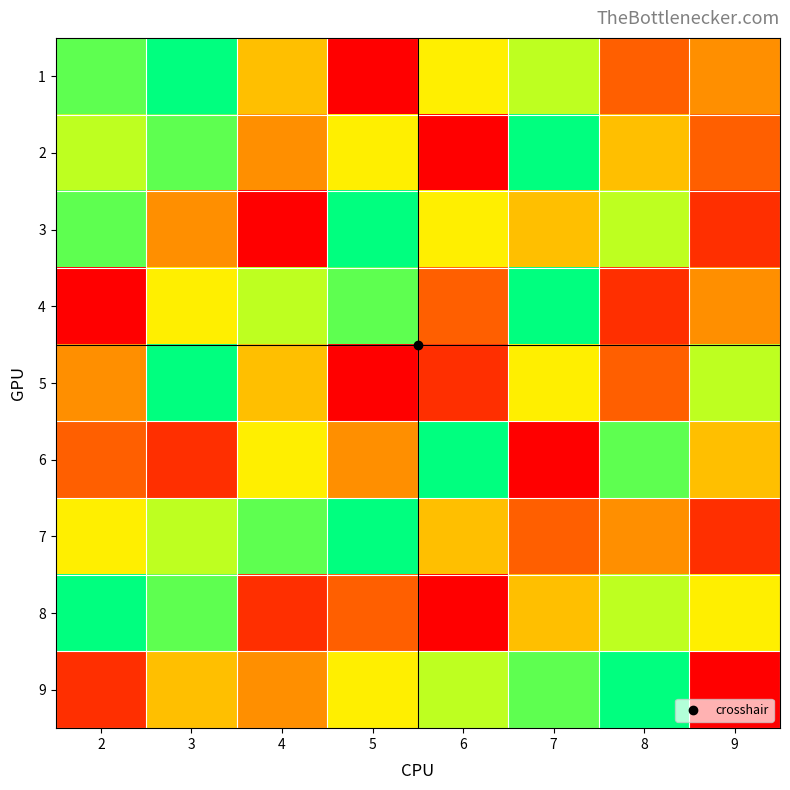

At 7, list the series in order from largest to smallest.

2, 4, 9, 1, 5, 3, 8, 7, 6